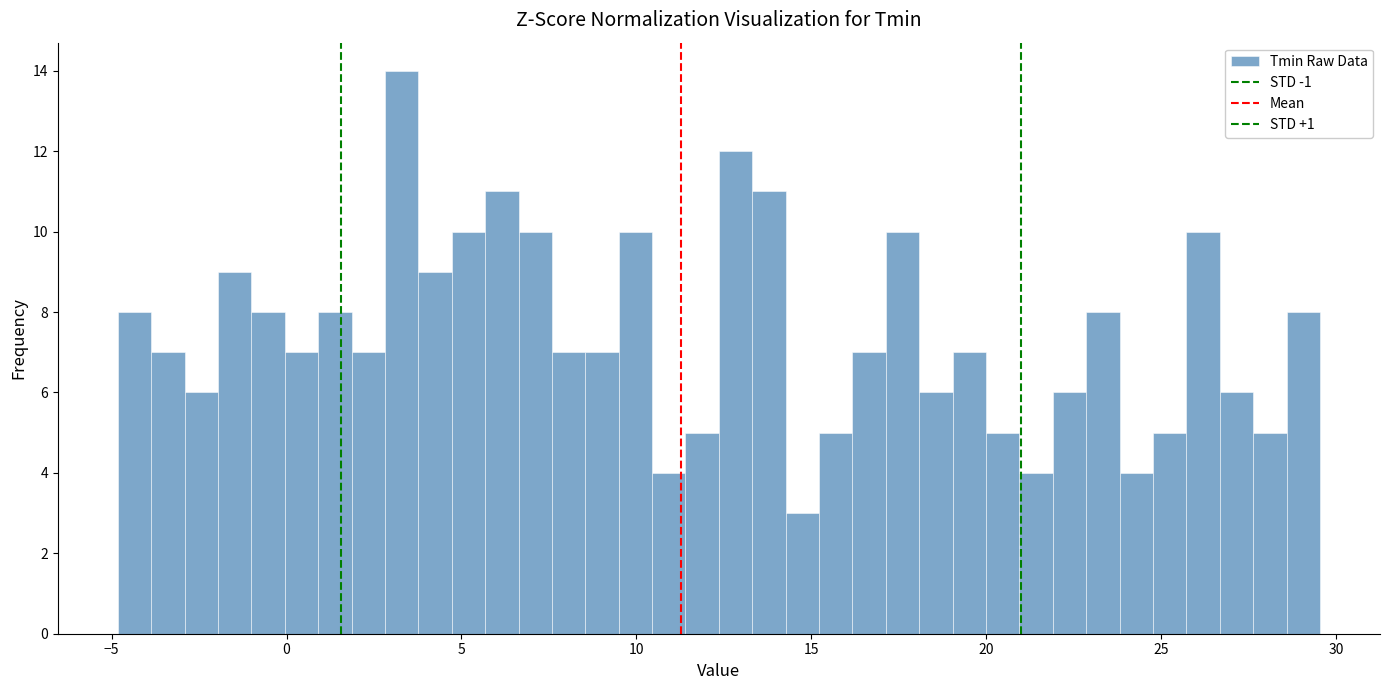

Read against the x-axis, roughly where is the centre of the tallest bar?

3.5